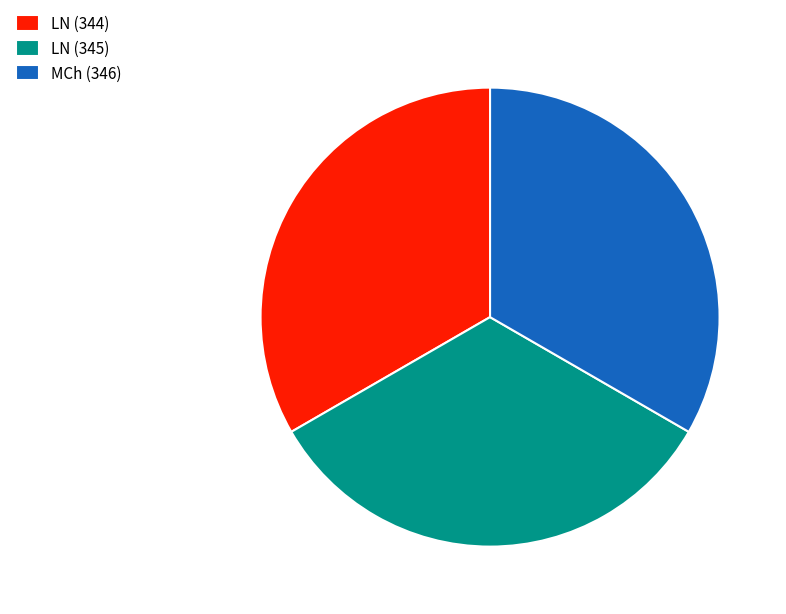

Is LN (345) the majority of the pie?

No